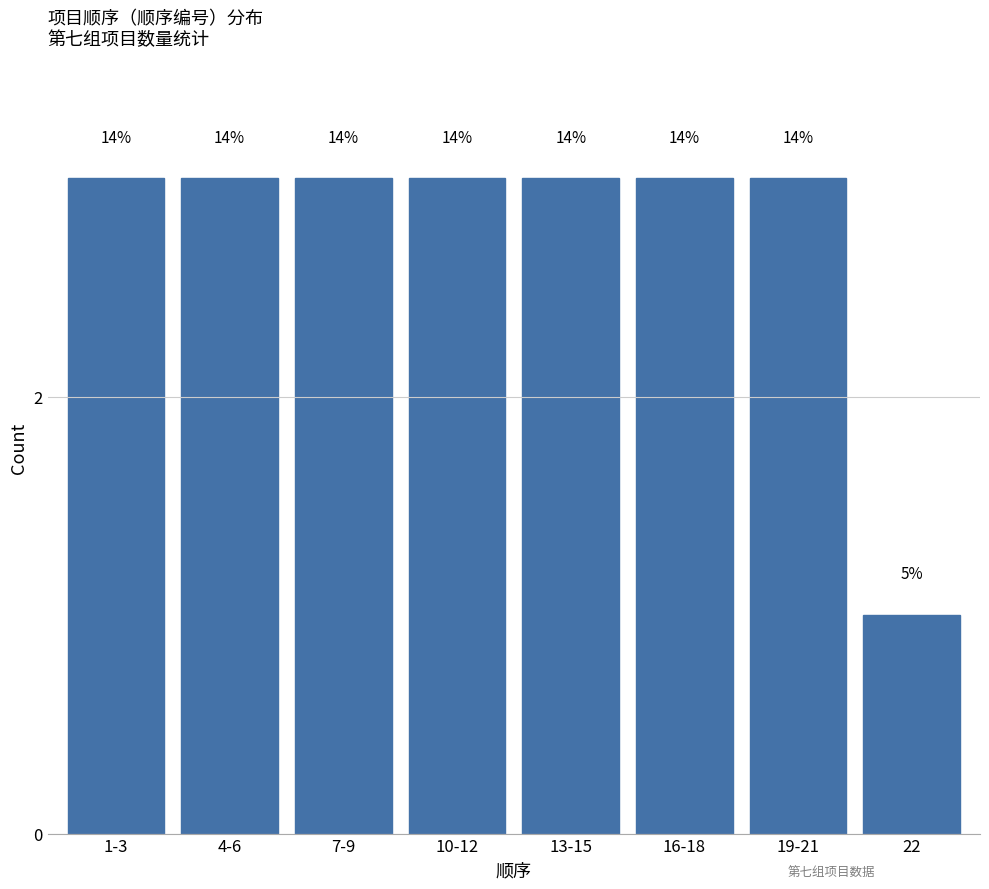

Are the bars horizontal?

No